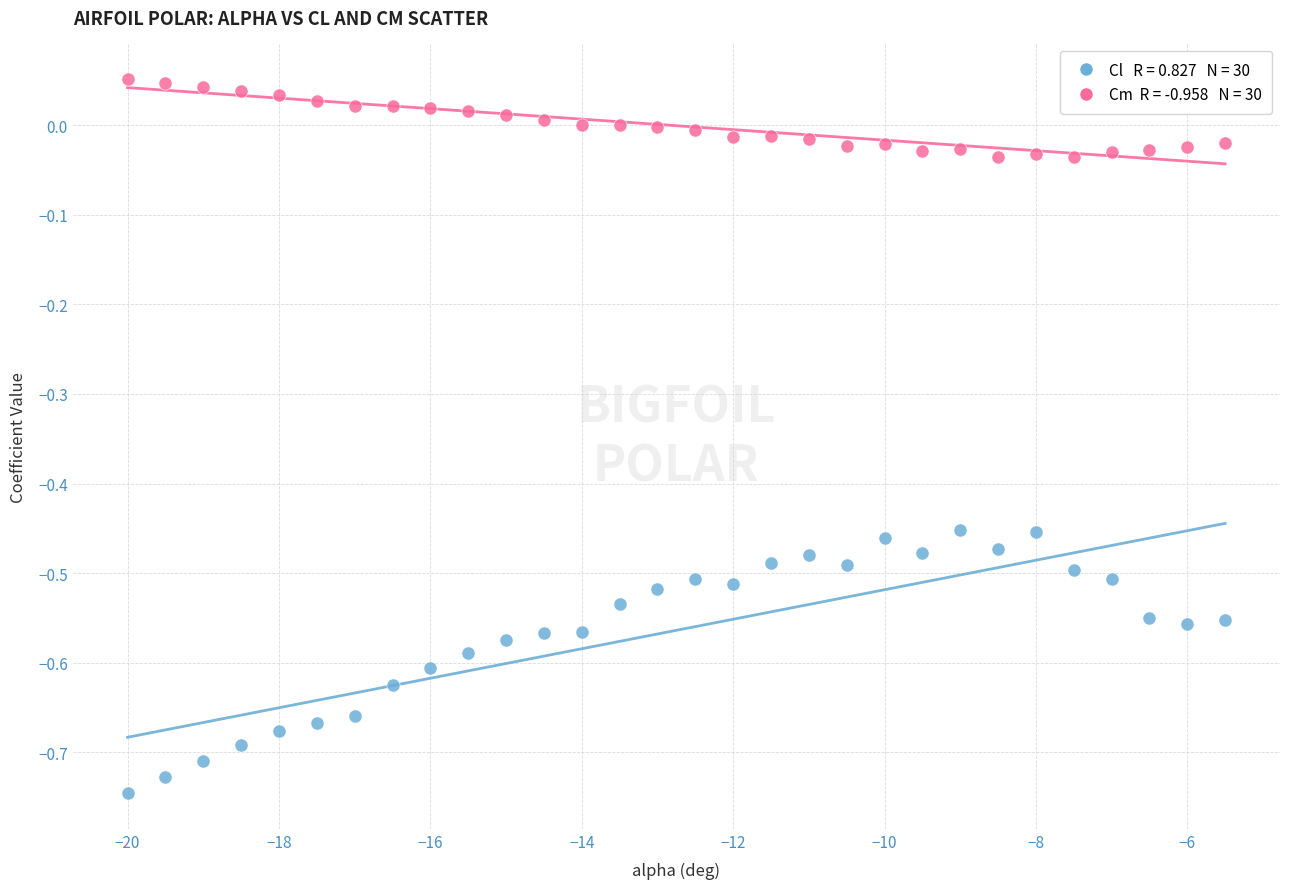

Across all data points, what is the range of Y values (max minus min)?

0.8